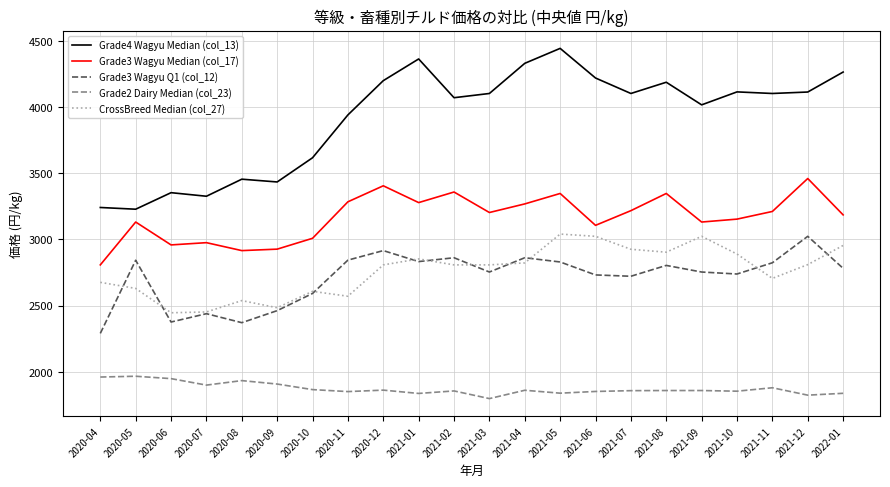

What is the lowest value of the Grade4 Wagyu Median (col_13) series?

3229